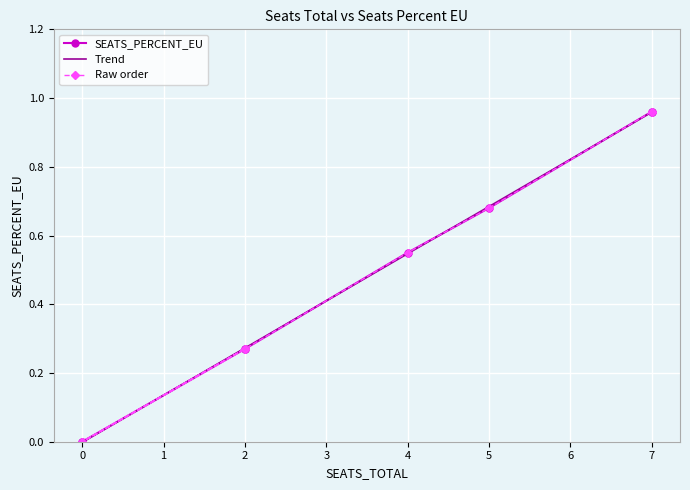

What is the maximum value shown in the chart?

1.0